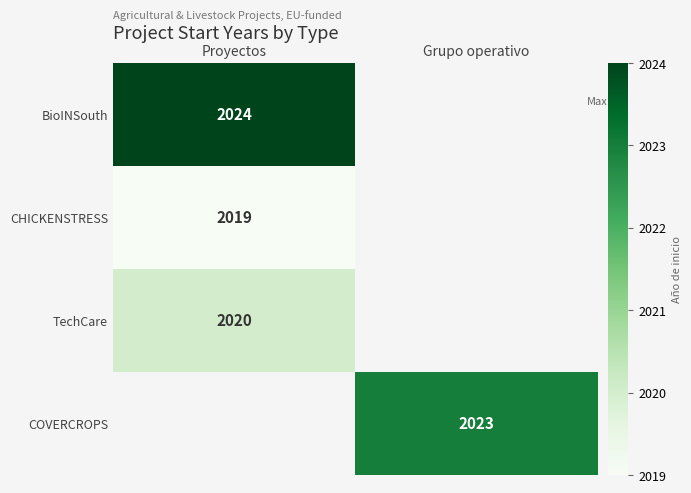

True or false: BioINSouth has a value of 3307 at Proyectos.

False